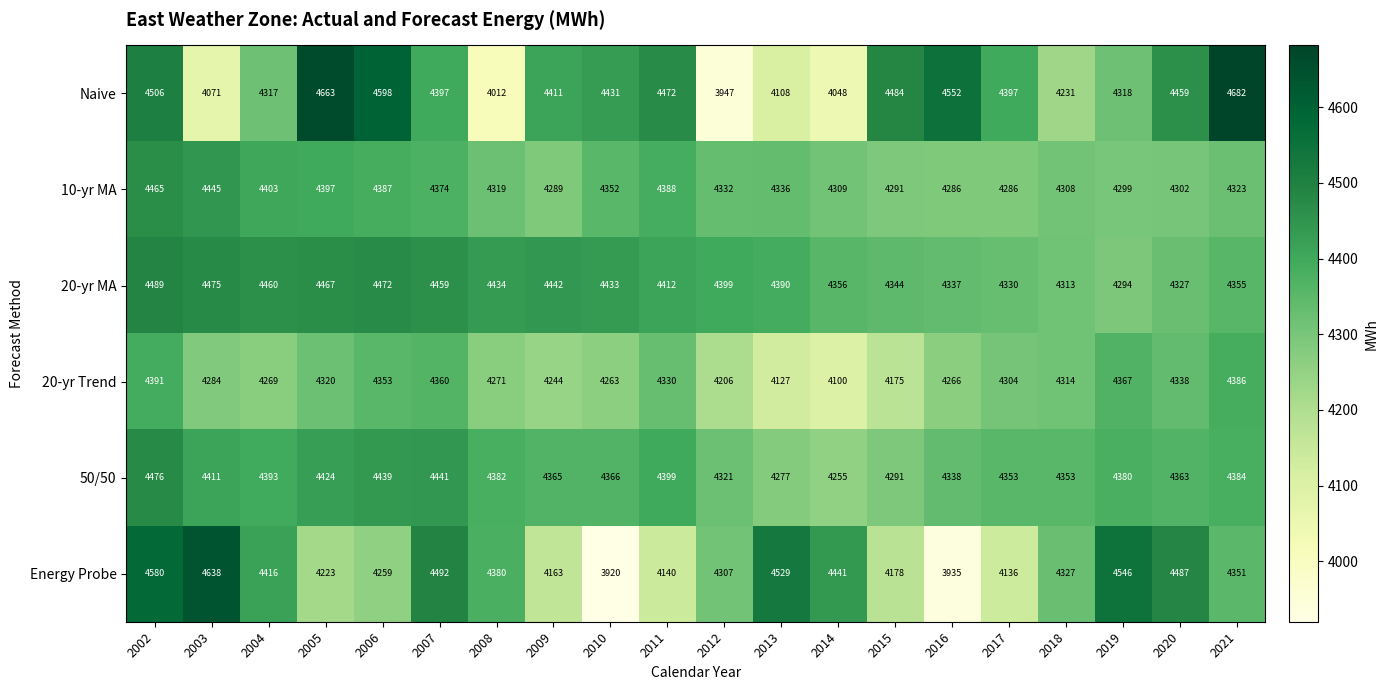

What is the difference between the 50/50 values at 2015 and 2009?

74